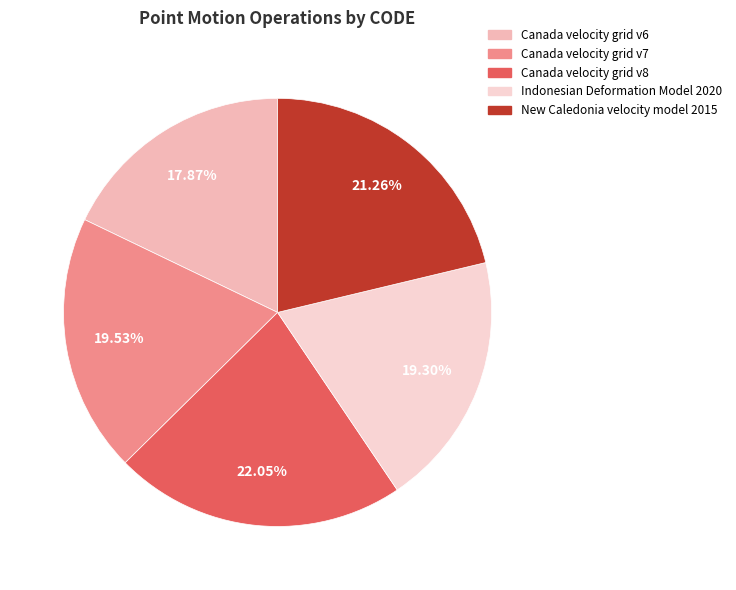

What percentage is the Canada velocity grid v7 slice, to the nearest percent?

20%